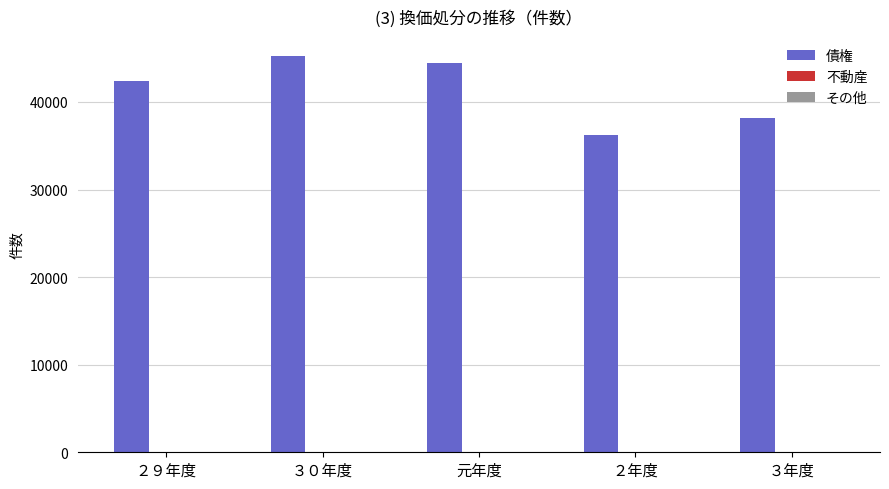

The value of 債権 at ２９年度 is 42407. True or false?

True